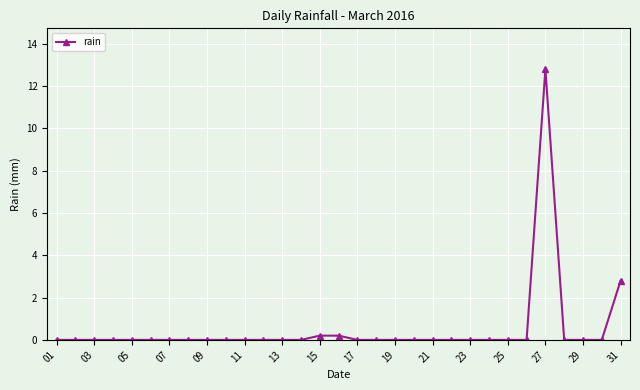

What is the maximum value shown in the chart?

12.8